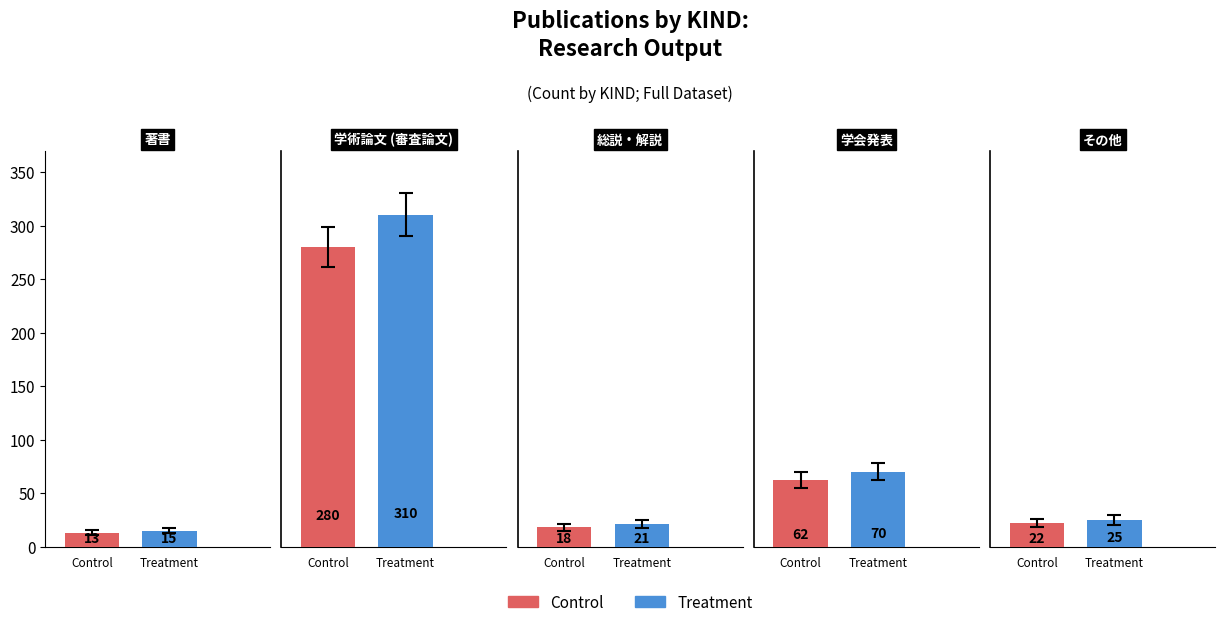

Which series has the largest total across all categories?

Treatment